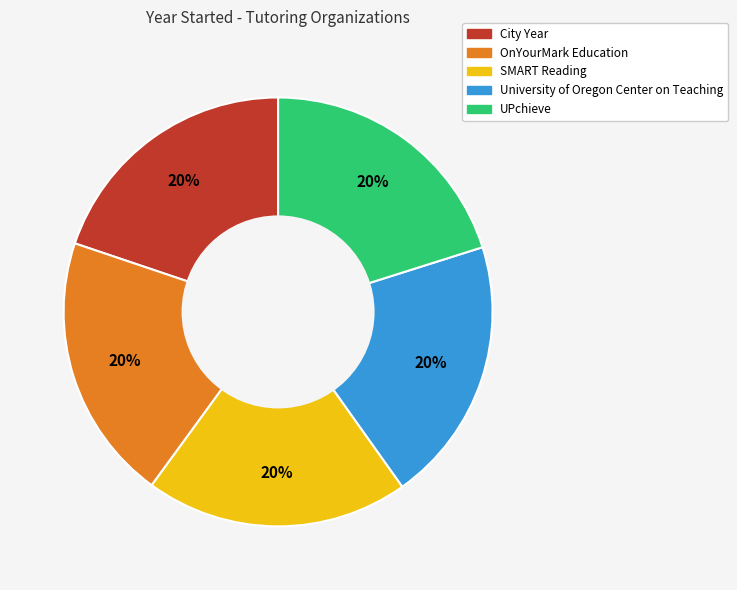

Approximately how many times larger is the value at City Year compared to SMART Reading?

1.0